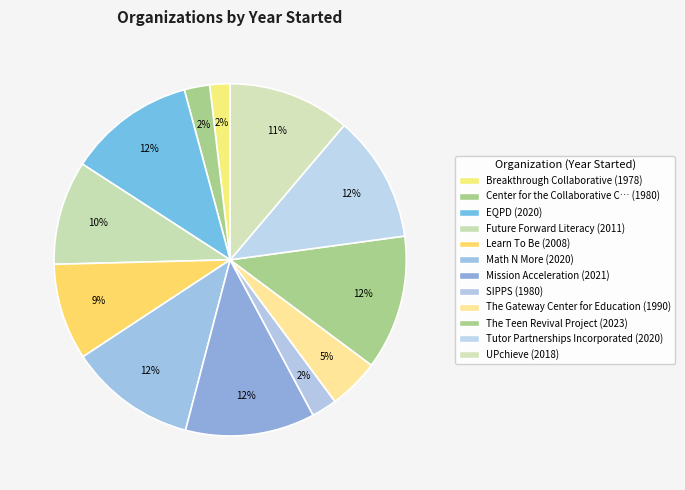

Rank the categories by value from highest to lowest.

The Teen Revival Project, Mission Acceleration, EQPD, Math N More, Tutor Partnerships Incorporated, UPchieve, Future Forward Literacy, Learn To Be, The Gateway Center for Education, Center for the Collaborative Classroom, SIPPS, Breakthrough Collaborative